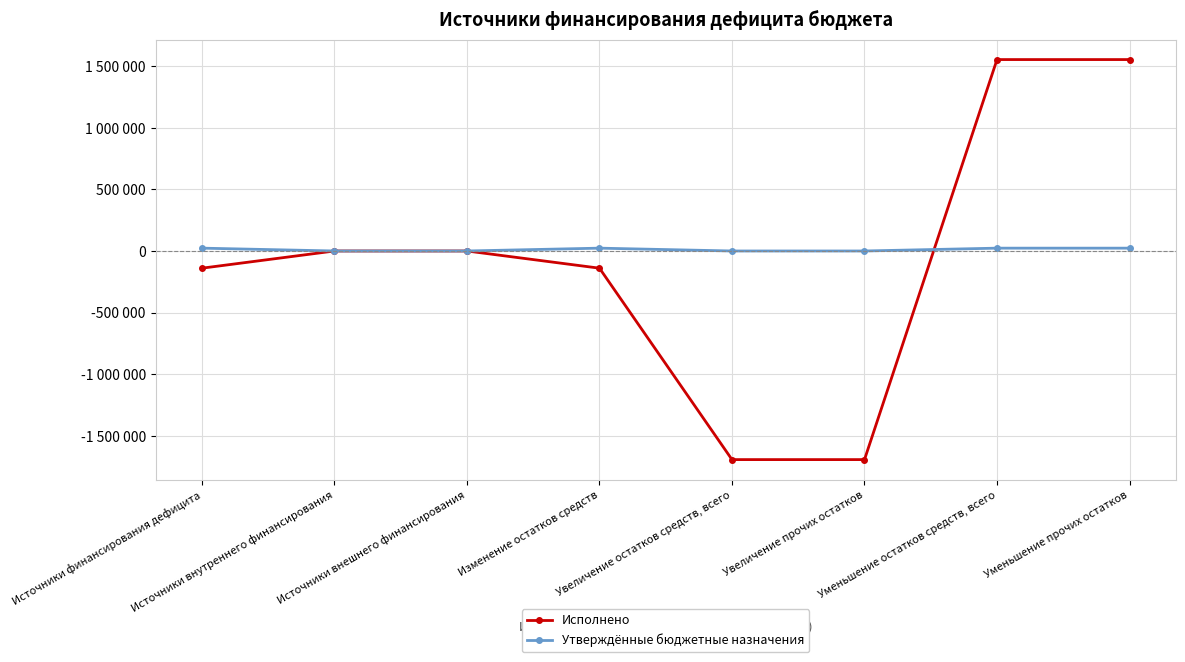

Is the value of Исполнено at Увеличение остатков средств, всего greater than the value of Утверждённые бюджетные назначения at Источники финансирования дефицита?

No